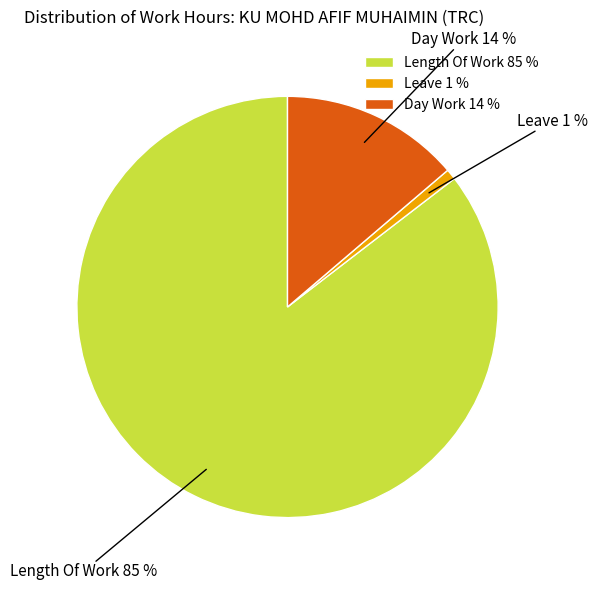

The Length Of Work slice represents 85% of the pie. True or false?

True